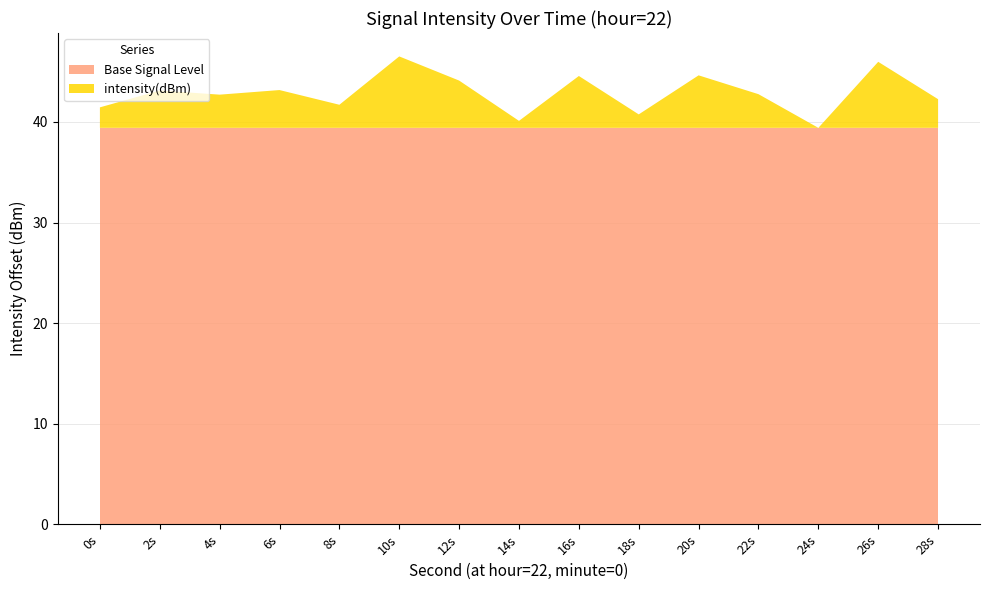

What is the total value across all series at 10s?

46.5